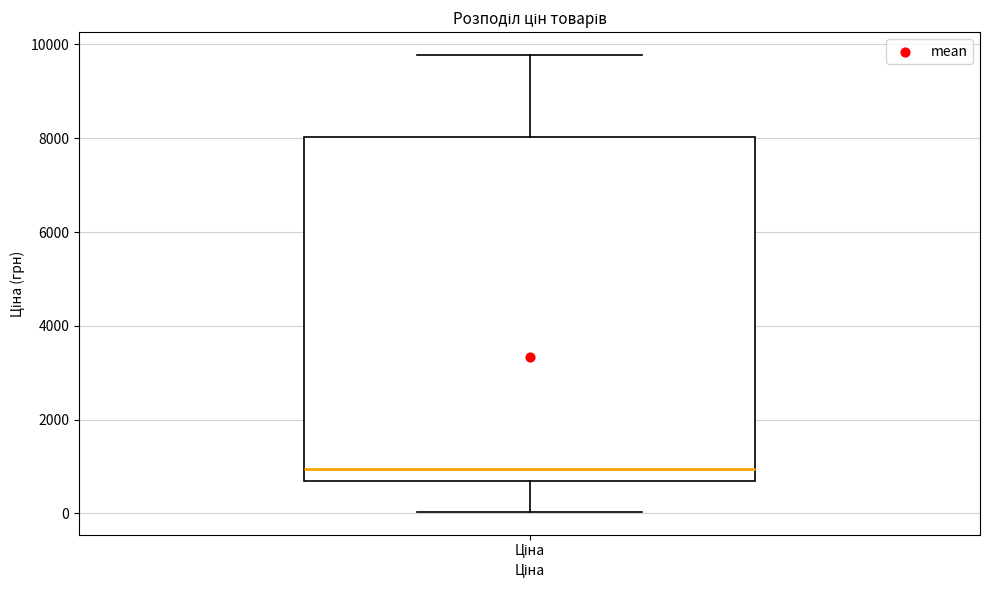

Transcribe this box plot: give where the median line is, the range the box spans, and where the two whiskers end, as read against the y-axis. The values are not printed on the chart, so give them approximately, as read against the axis.

median 1000, box 600 to 8000, whiskers 0 to 9800